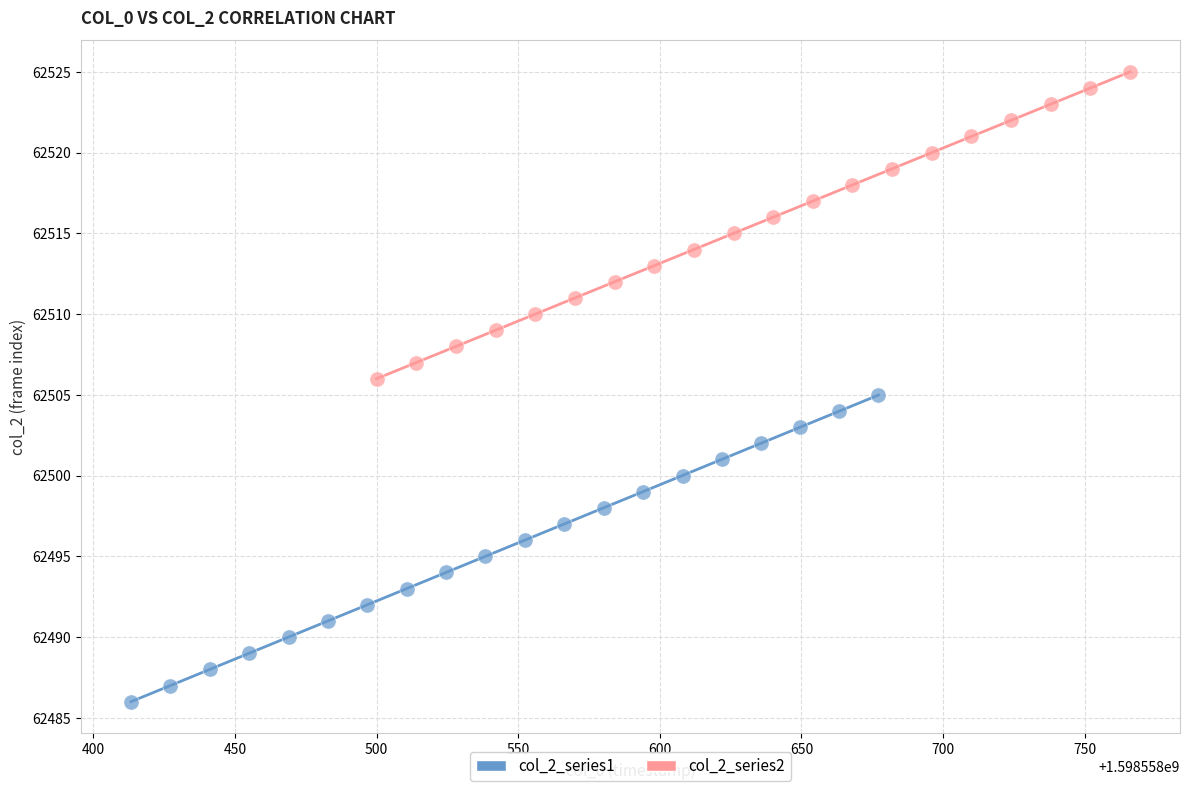

Which series reaches the maximum Y coordinate?

col_2_series2